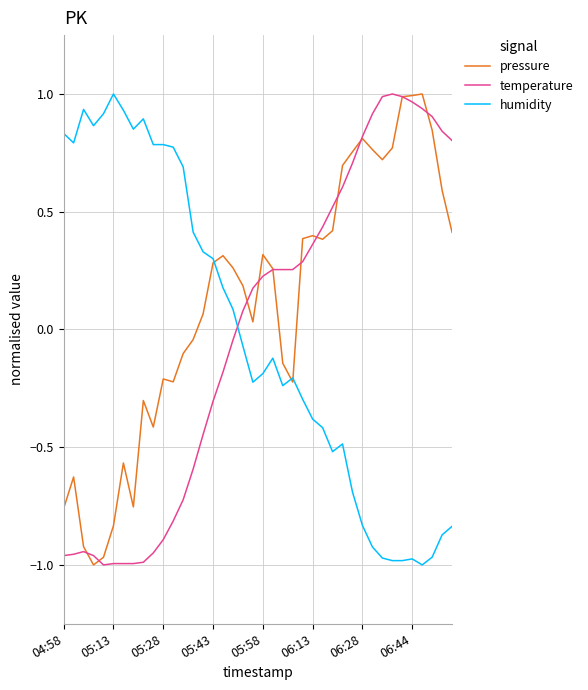

How many values in humidity are above zero?

18